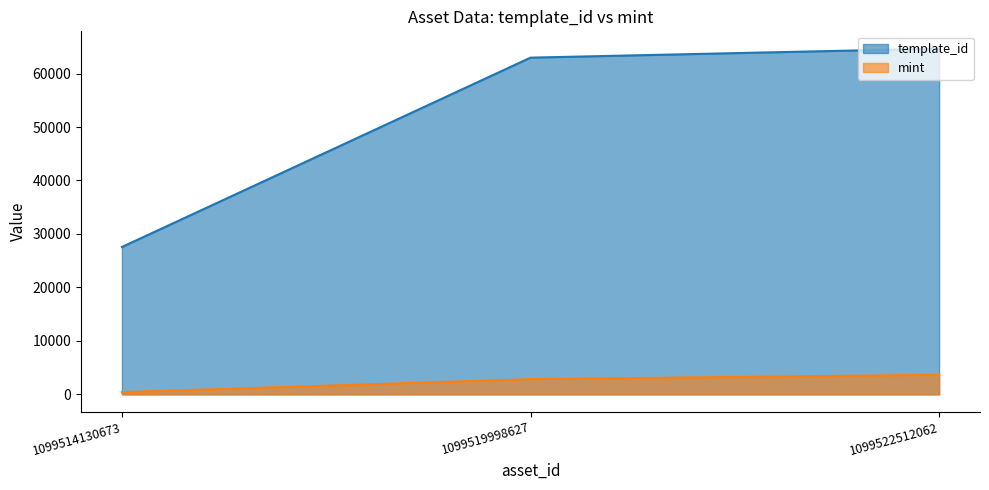

What are all the series names shown in the legend?

template_id, mint